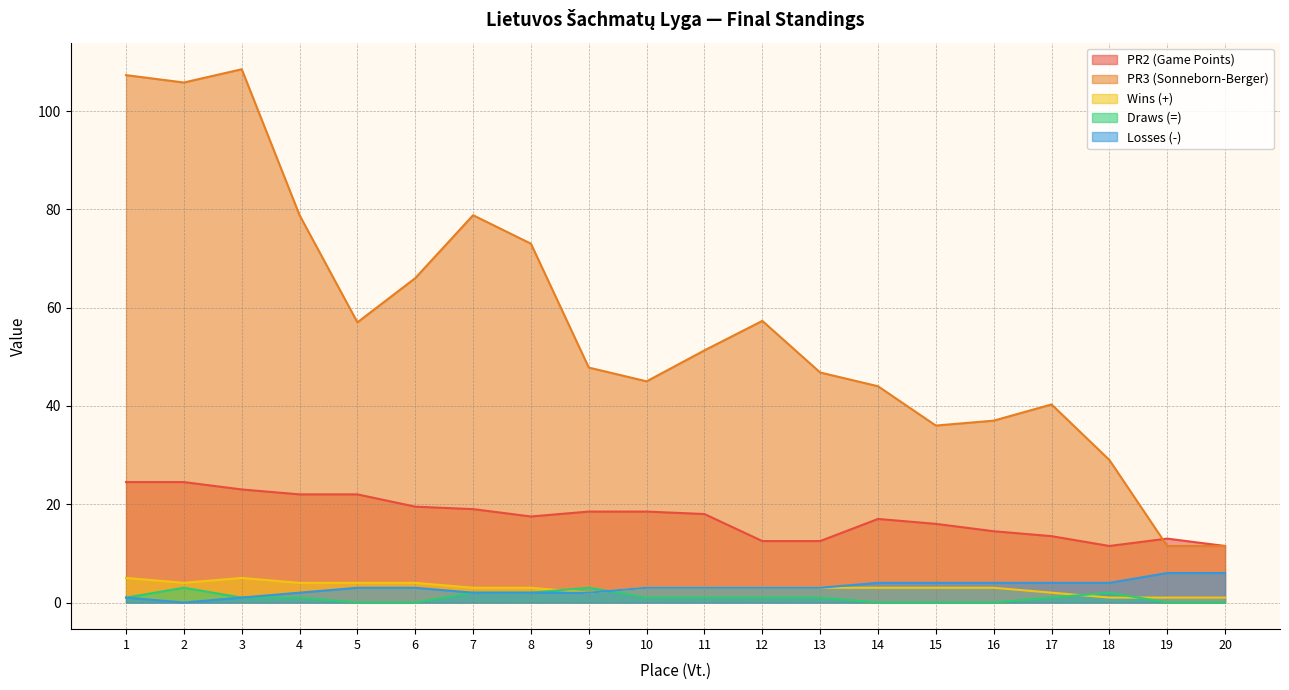

What is the spread (max minus min) of values at 13?

45.8